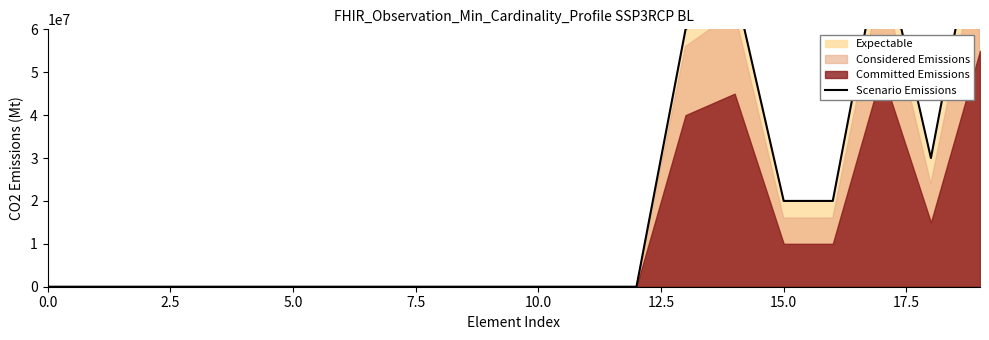

How many points are lower than both their immediate neighbors (excluding endpoints)?

1